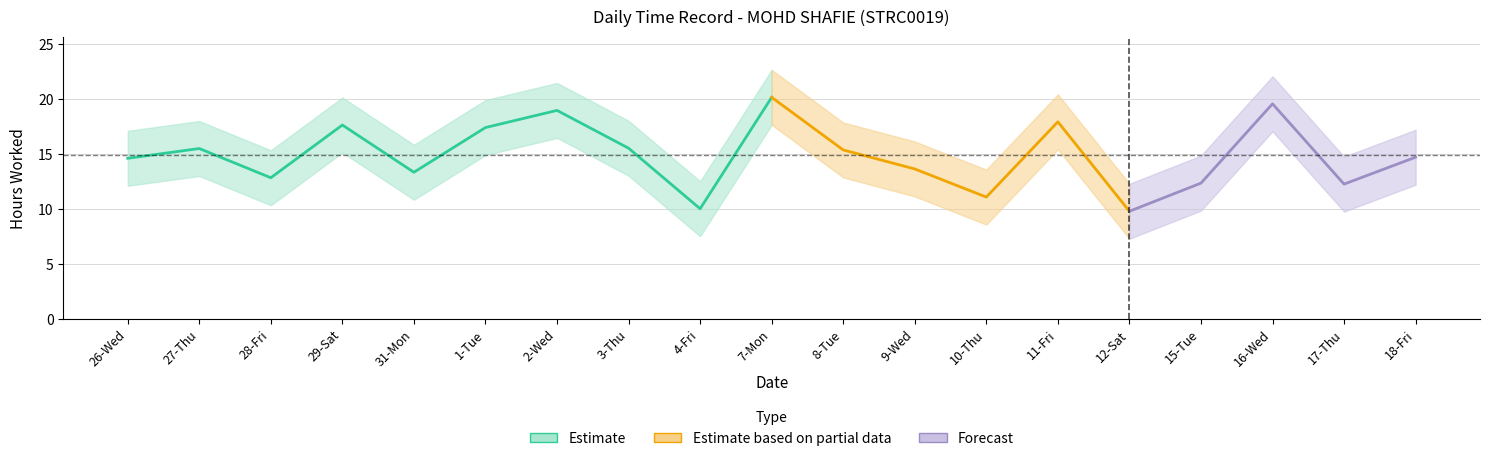

What position from the right is 10-Thu?

7